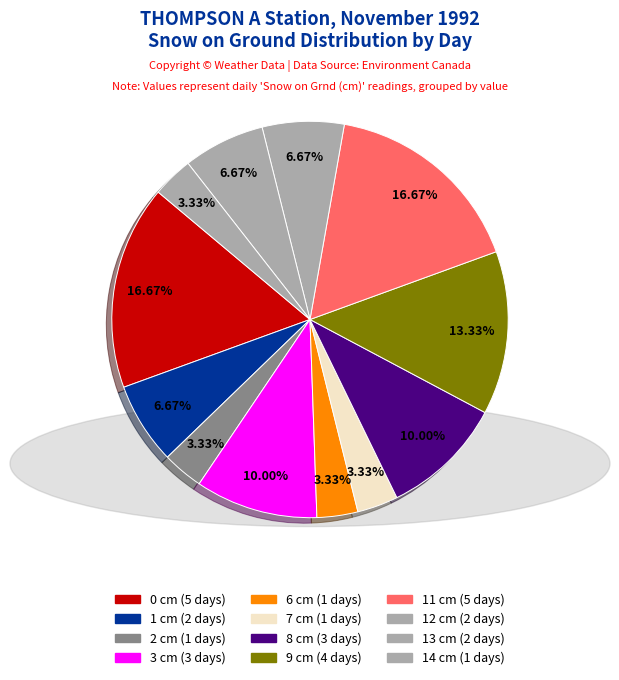

Count the number of slices in the pie.

12